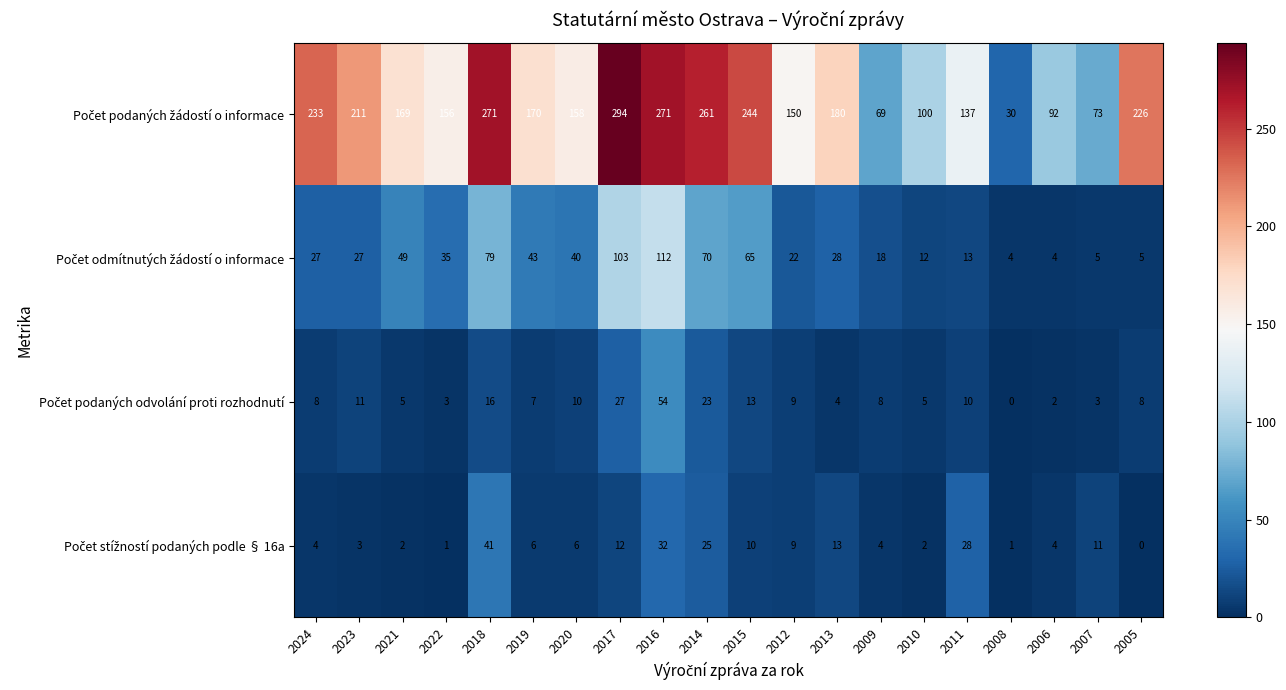

What is the total value across all series at 2018?

407